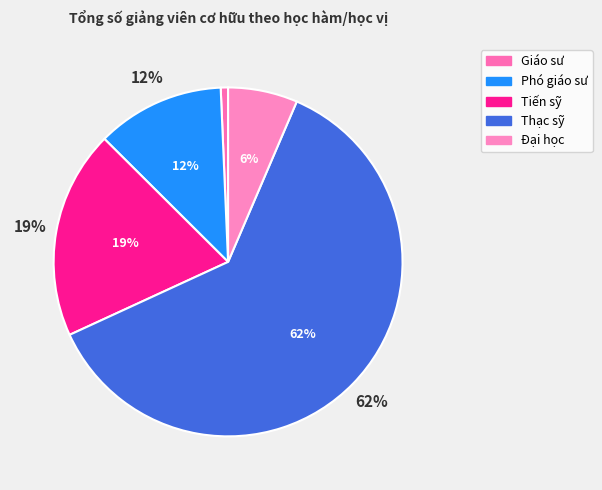

To the nearest percent, what is the average slice percentage?

20%